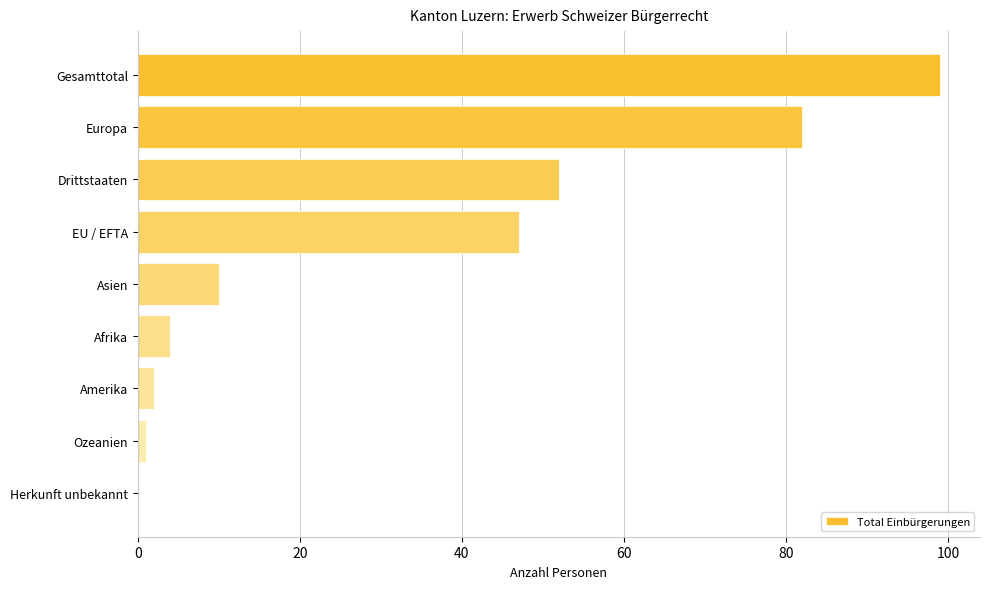

The value at Gesamttotal is 56. True or false?

False